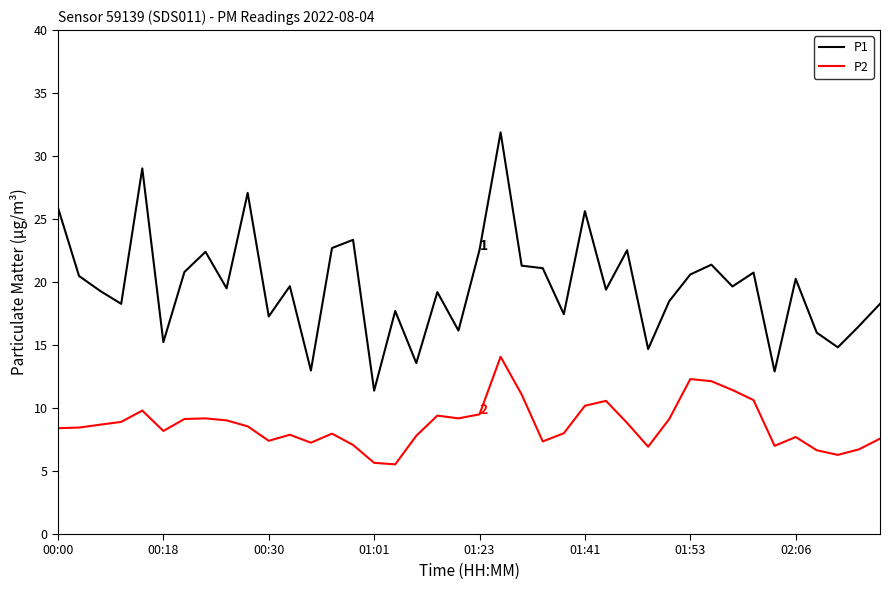

Which series has the largest range (max minus min)?

P1